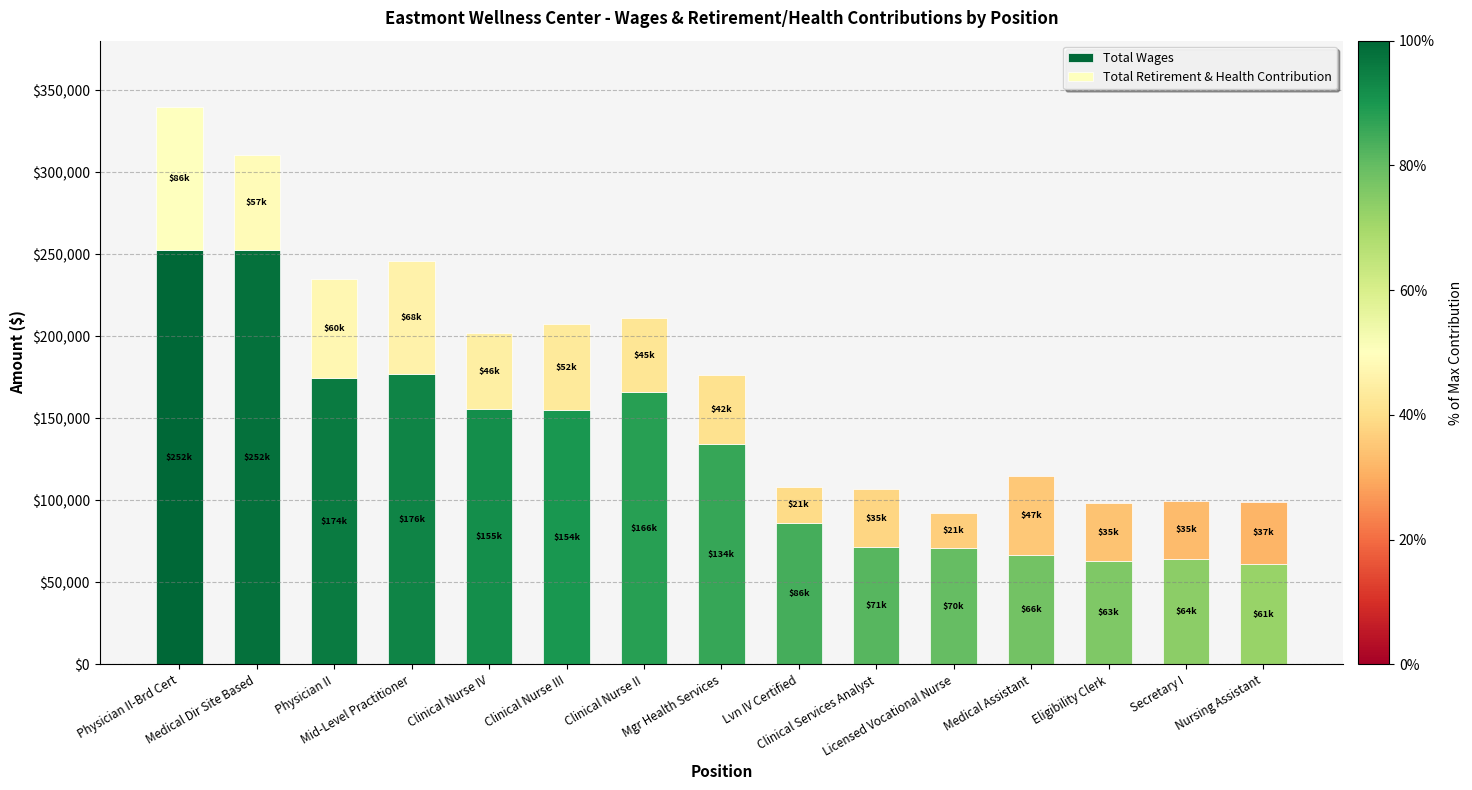

What is the difference between the maximum and minimum values in the Total Wages series?

191302